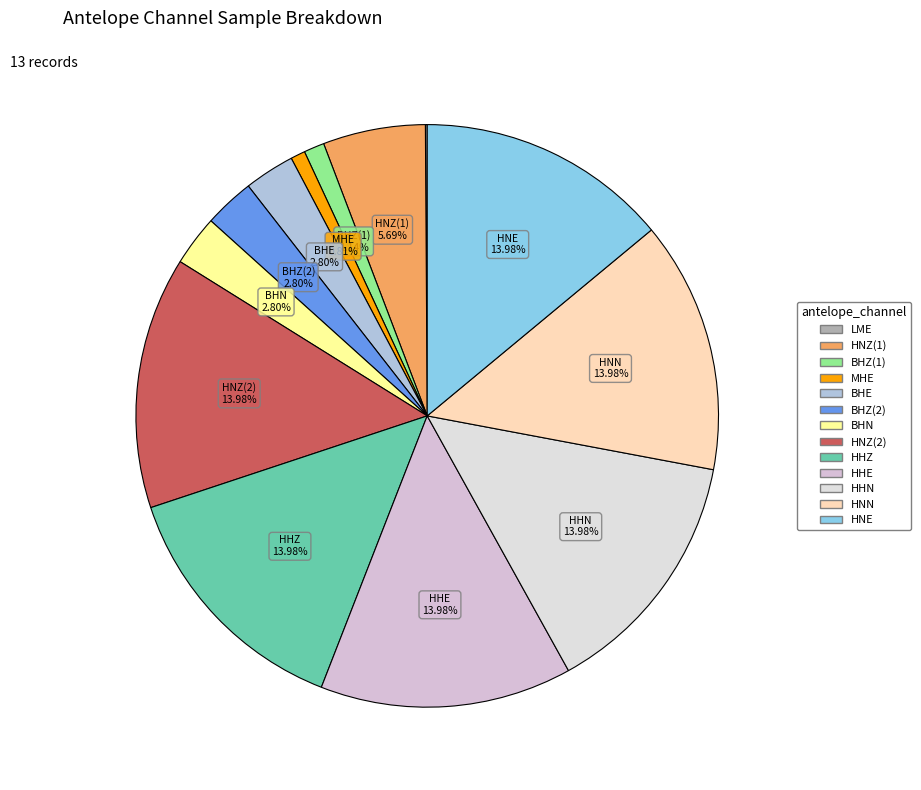

How many segments does this pie chart have?

13